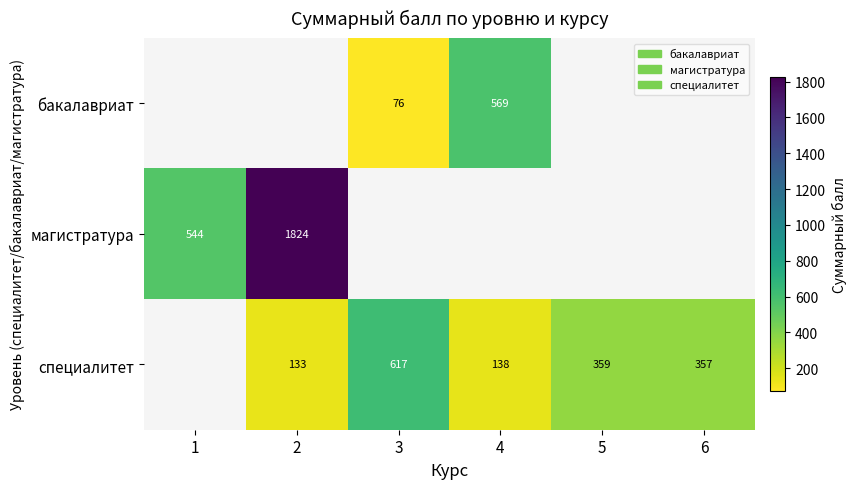

The value of специалитет at 3 is 900. True or false?

False